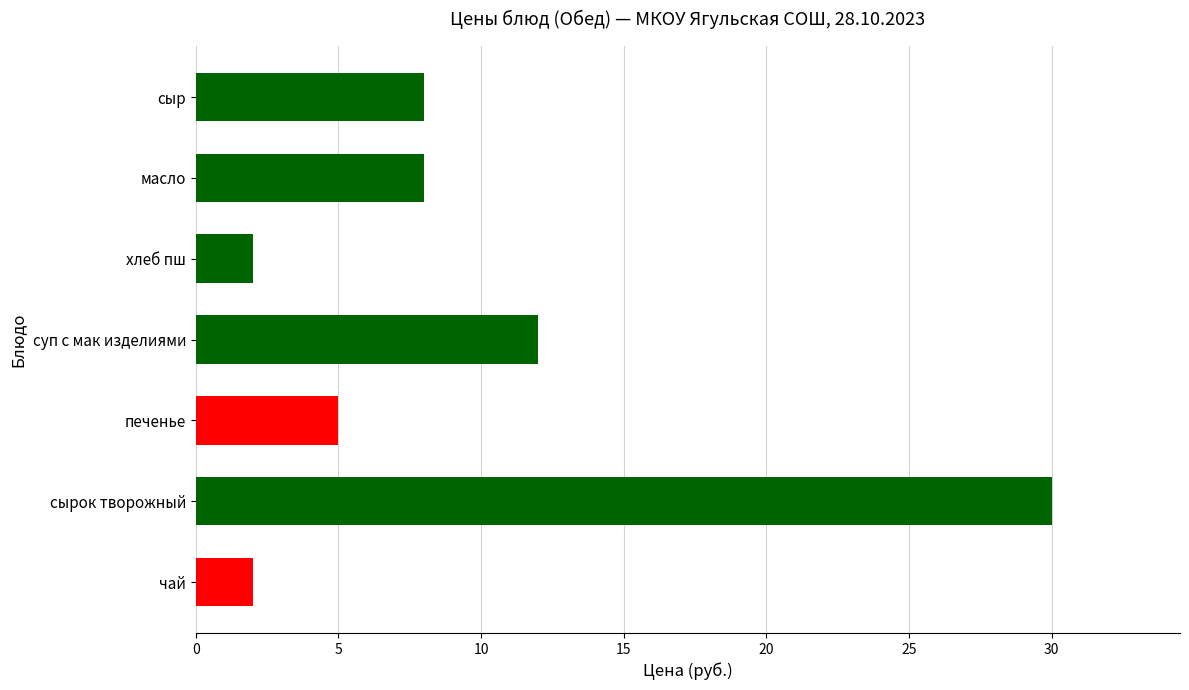

What is the ratio of the value at суп с мак изделиями to the value at печенье?

2.4